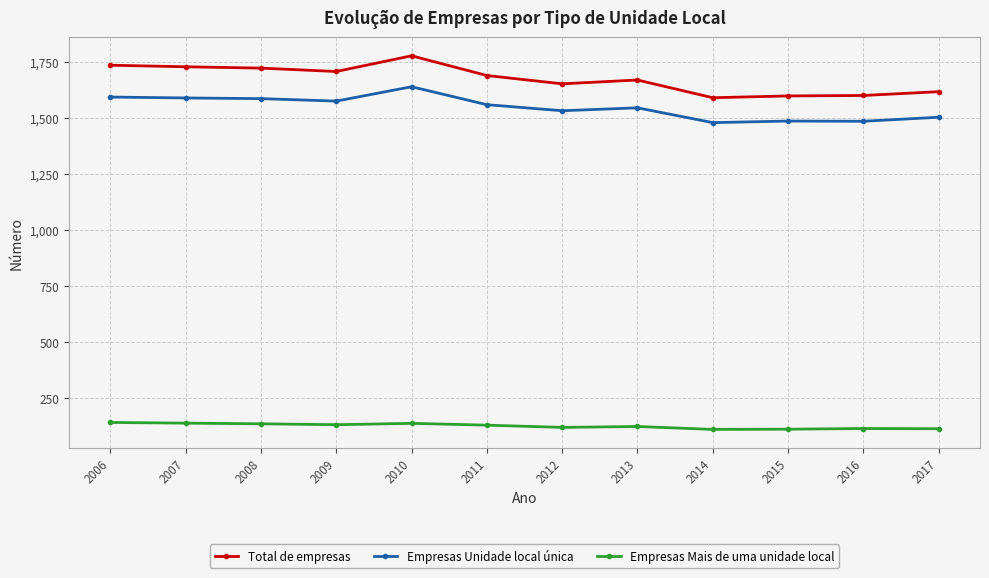

What is the maximum value for Empresas Mais de uma unidade local?

142